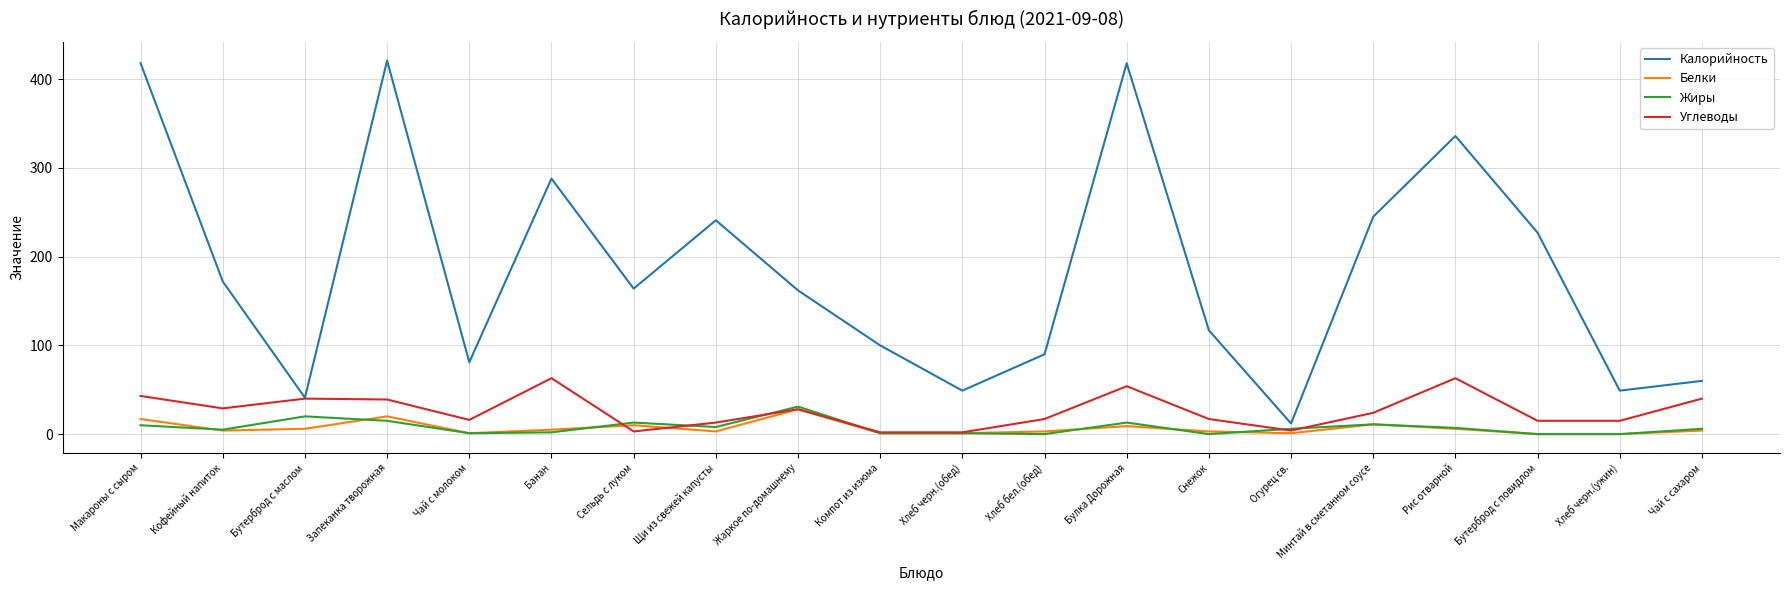

True or false: Калорийность has a value of 49 at Хлеб черн.(ужин).

True